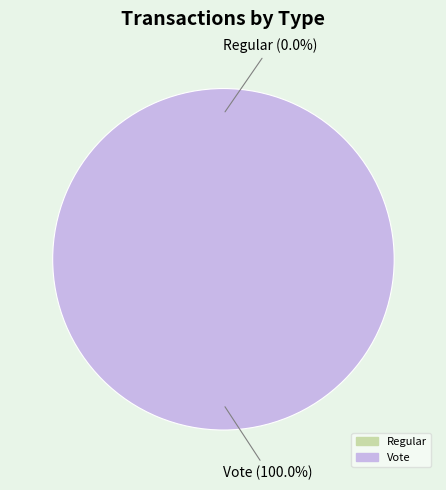

Which slice is the largest?

Vote